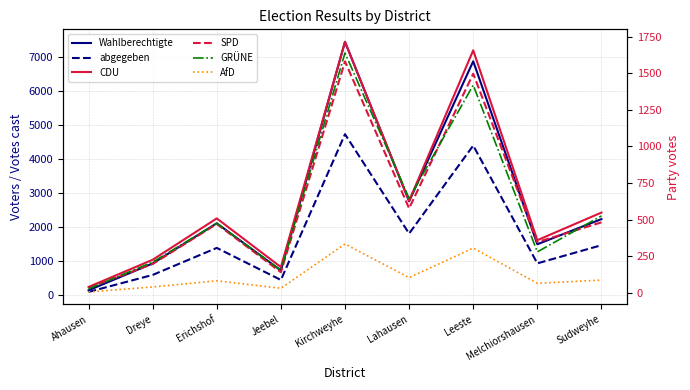

How many interior local valleys does the Wahlberechtigte series have?

3